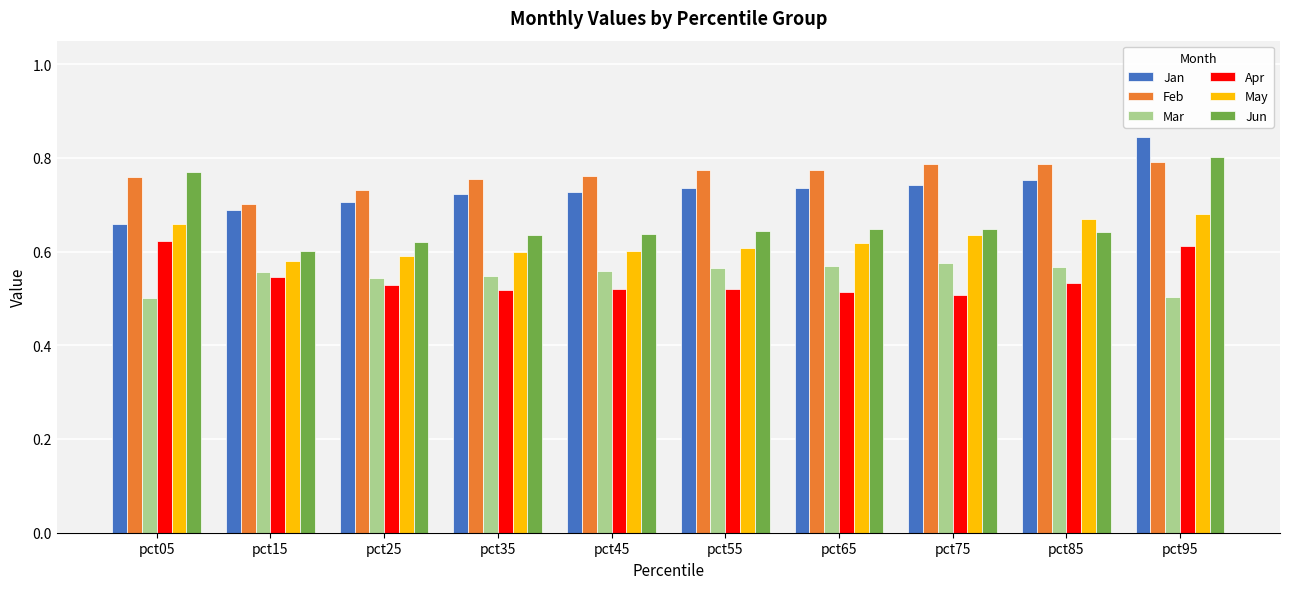

Count the Feb values in the range 0 to 1.

10